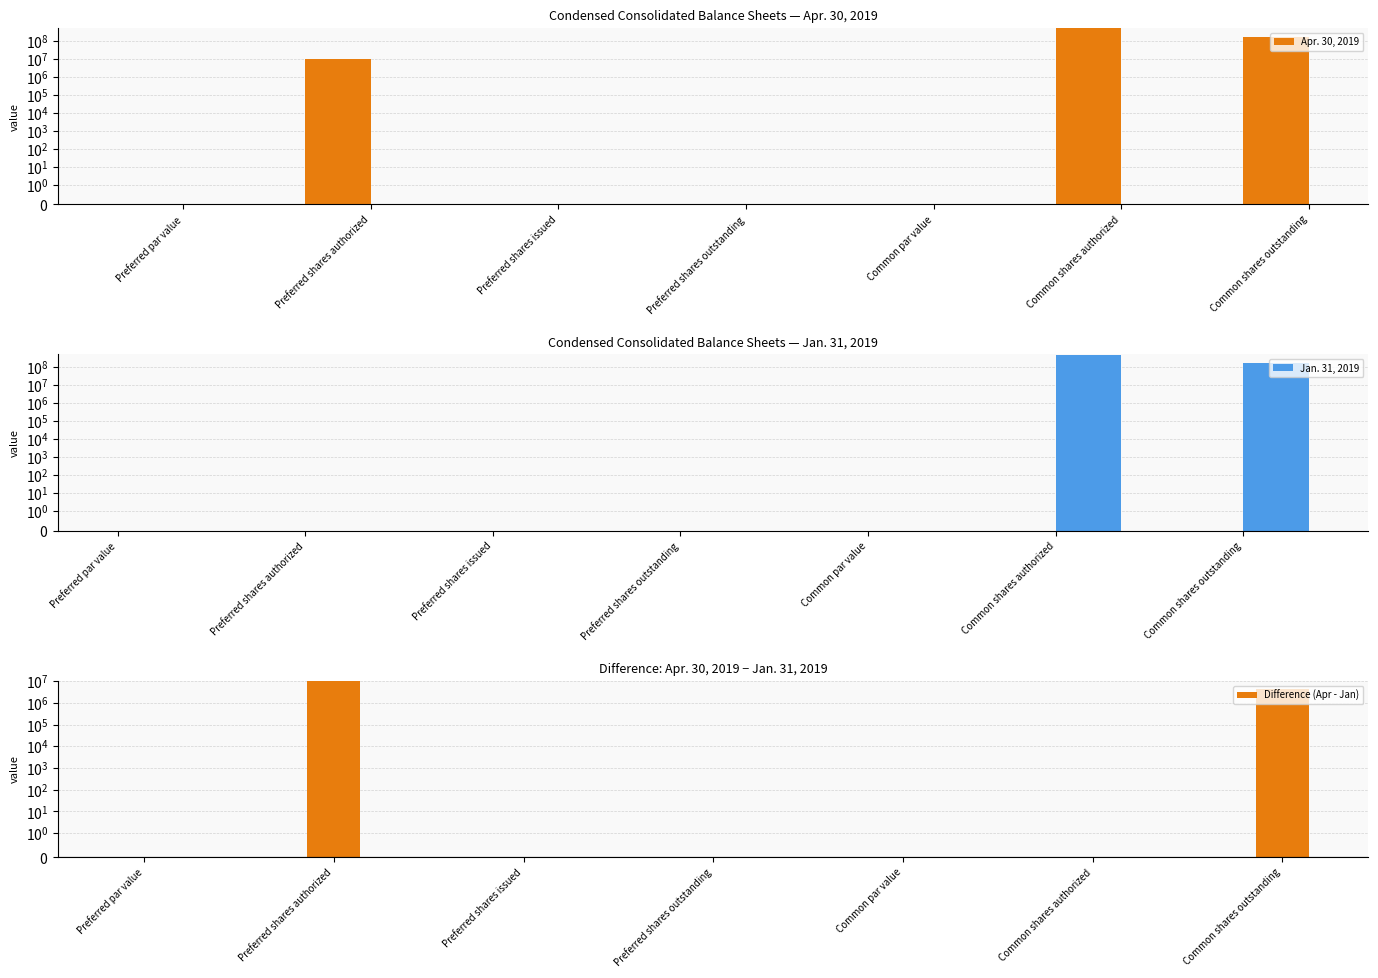

What is the difference between the second highest and second lowest values in the Apr. 30, 2019 series?

173628000.0